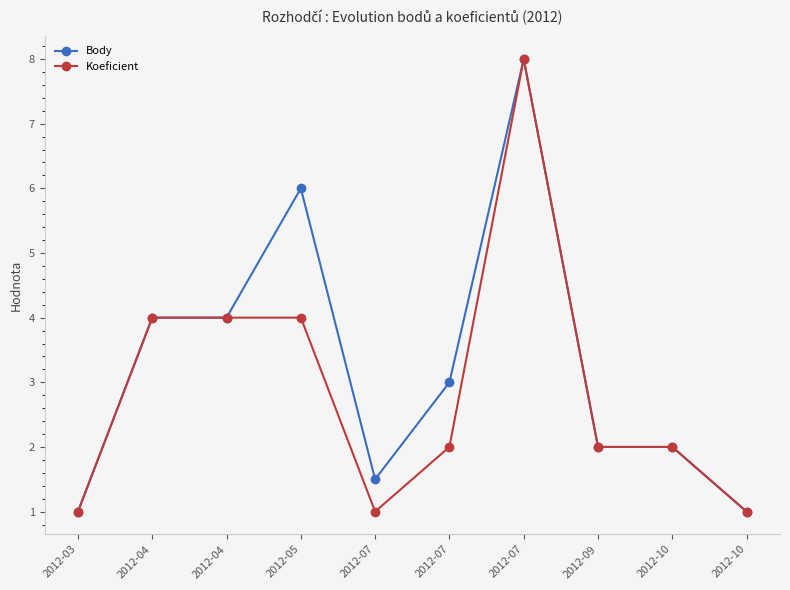

How many values in the Body series are below 3?

5